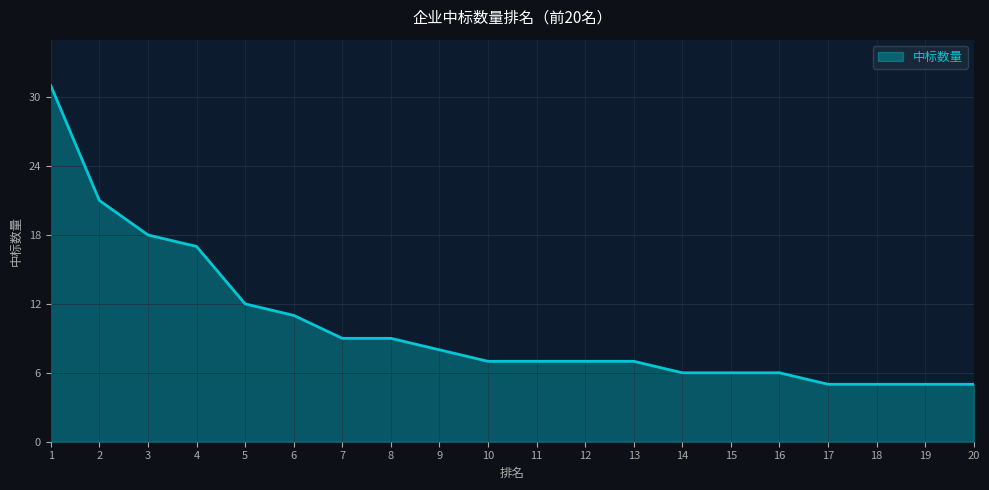

What is the smallest value displayed?

5